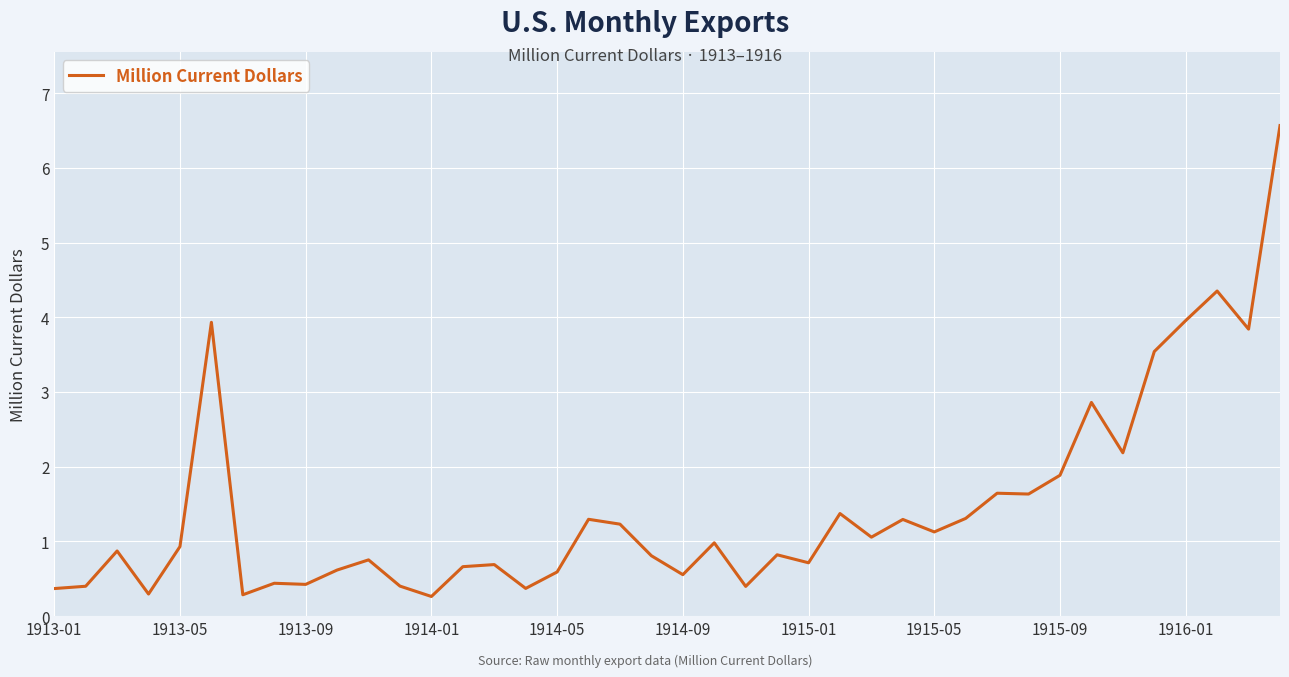

What is the maximum value shown in the chart?

6.6